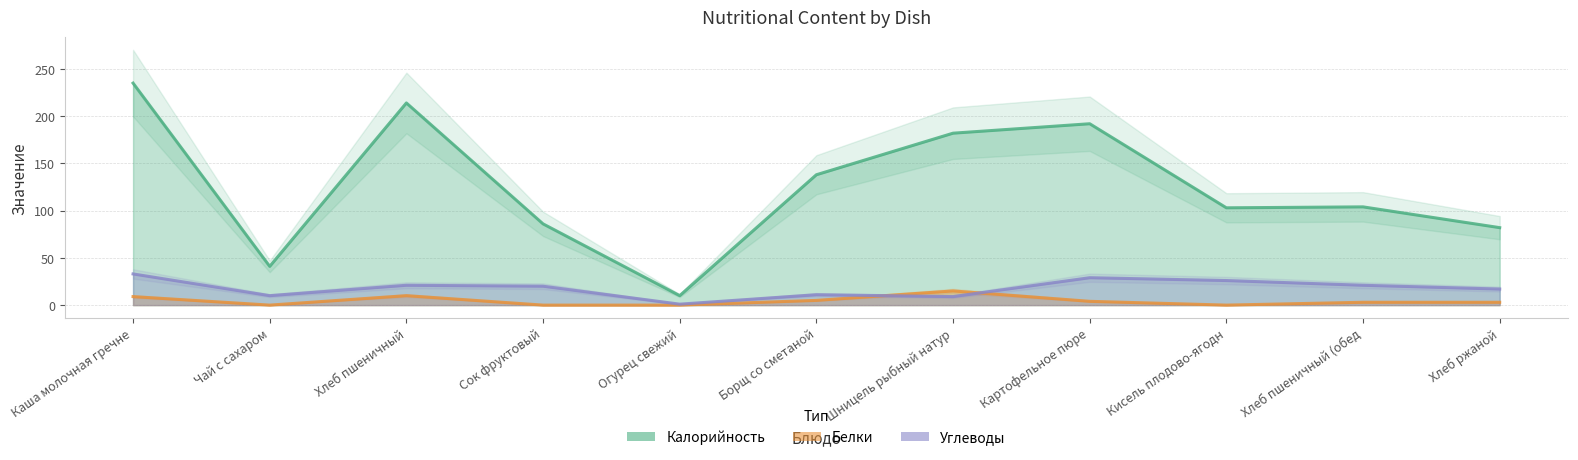

Rank the series by their maximum value, from highest to lowest.

Калорийность, Углеводы, Белки